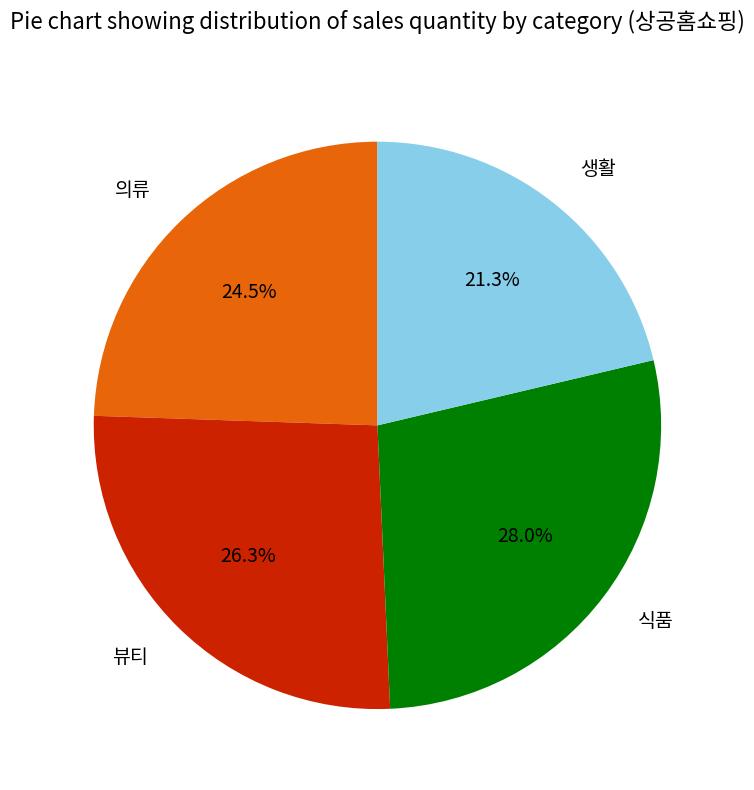

To the nearest percent, what is the difference between the largest and smallest slice percentages?

7%